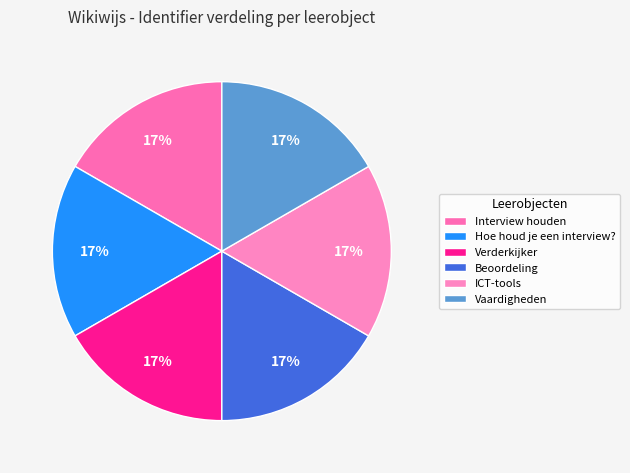

Between ICT-tools and Verderkijker, which is larger?

ICT-tools